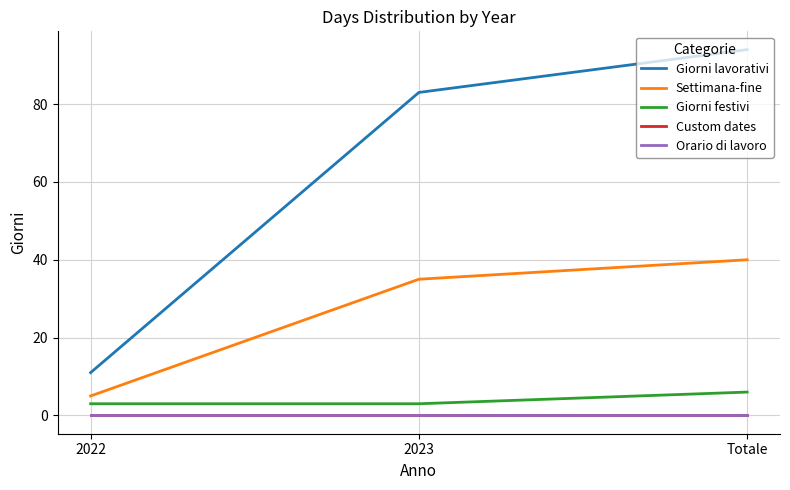

Reading left to right, transcribe all the data shown in this chart.

Giorni lavorativi: 2022=11	2023=83	Totale=94
Settimana-fine: 2022=5	2023=35	Totale=40
Giorni festivi: 2022=3	2023=3	Totale=6
Custom dates: 2022=0	2023=0	Totale=0
Orario di lavoro: 2022=0	2023=0	Totale=0